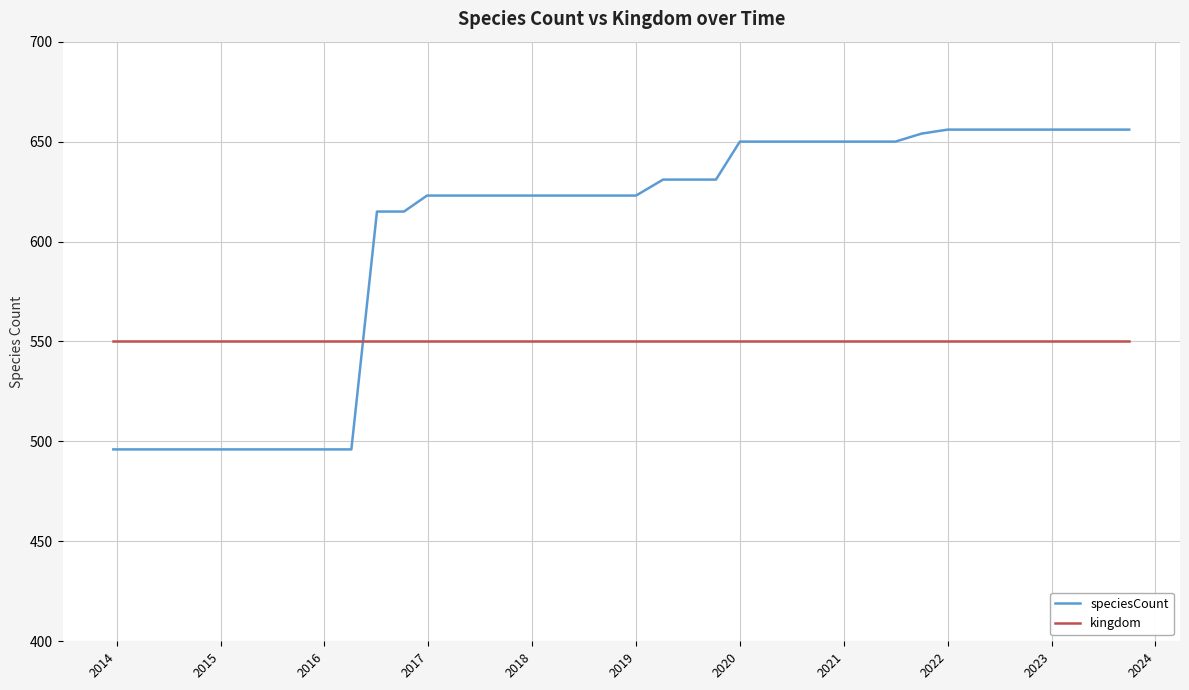

What is the lowest value of the speciesCount series?

496